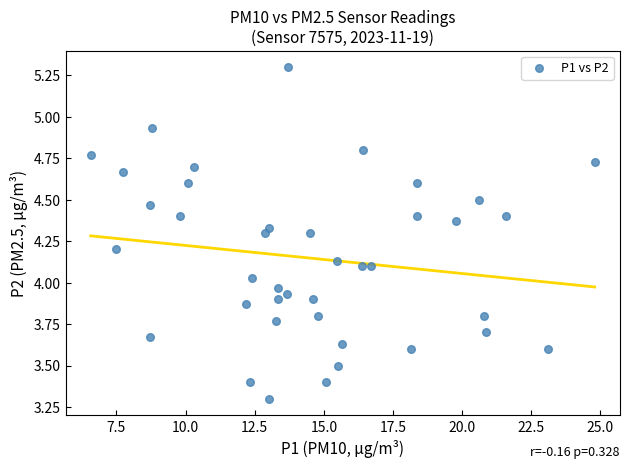

What is the range of X values (max minus min)?

18.2